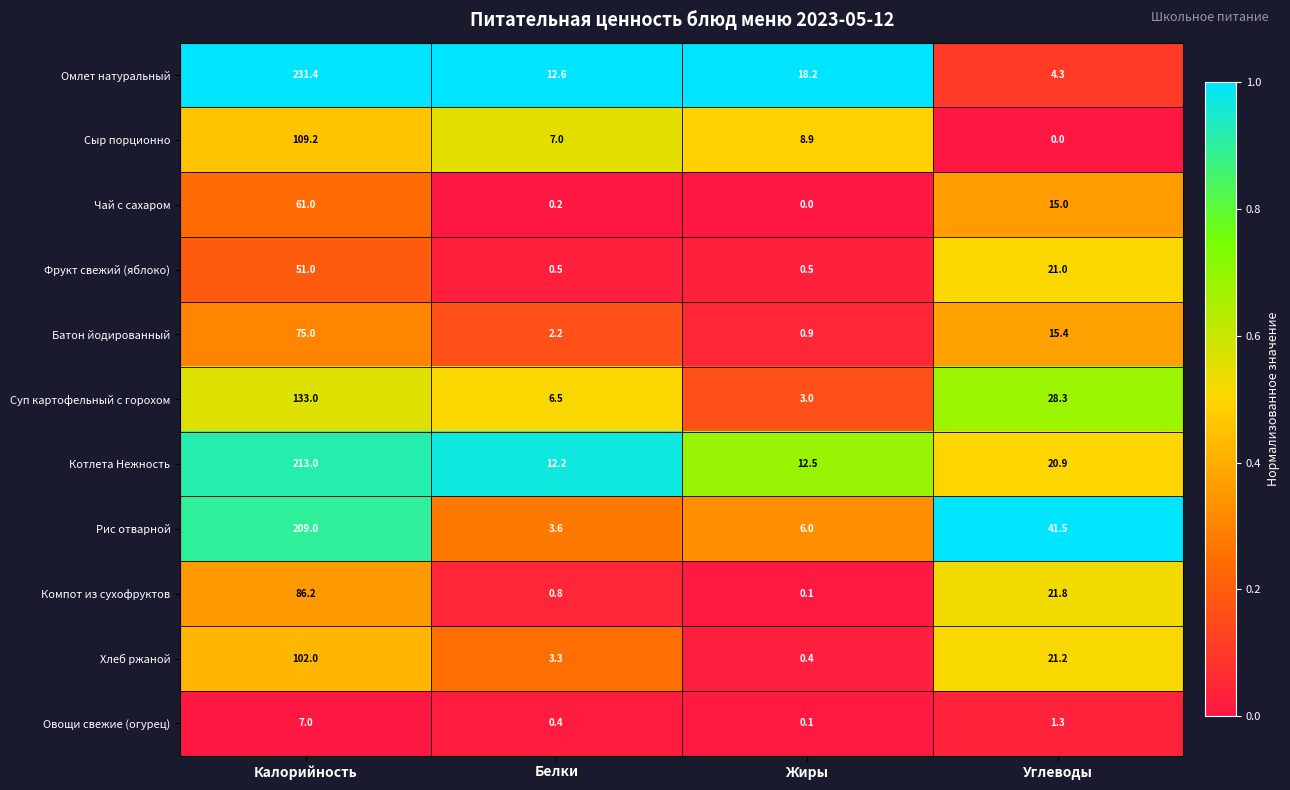

Rank the series by their maximum value, from highest to lowest.

Омлет натуральный, Котлета Нежность, Рис отварной, Суп картофельный с горохом, Сыр порционно, Хлеб ржаной, Компот из сухофруктов, Батон йодированный, Чай с сахаром, Фрукт свежий (яблоко), Овощи свежие (огурец)